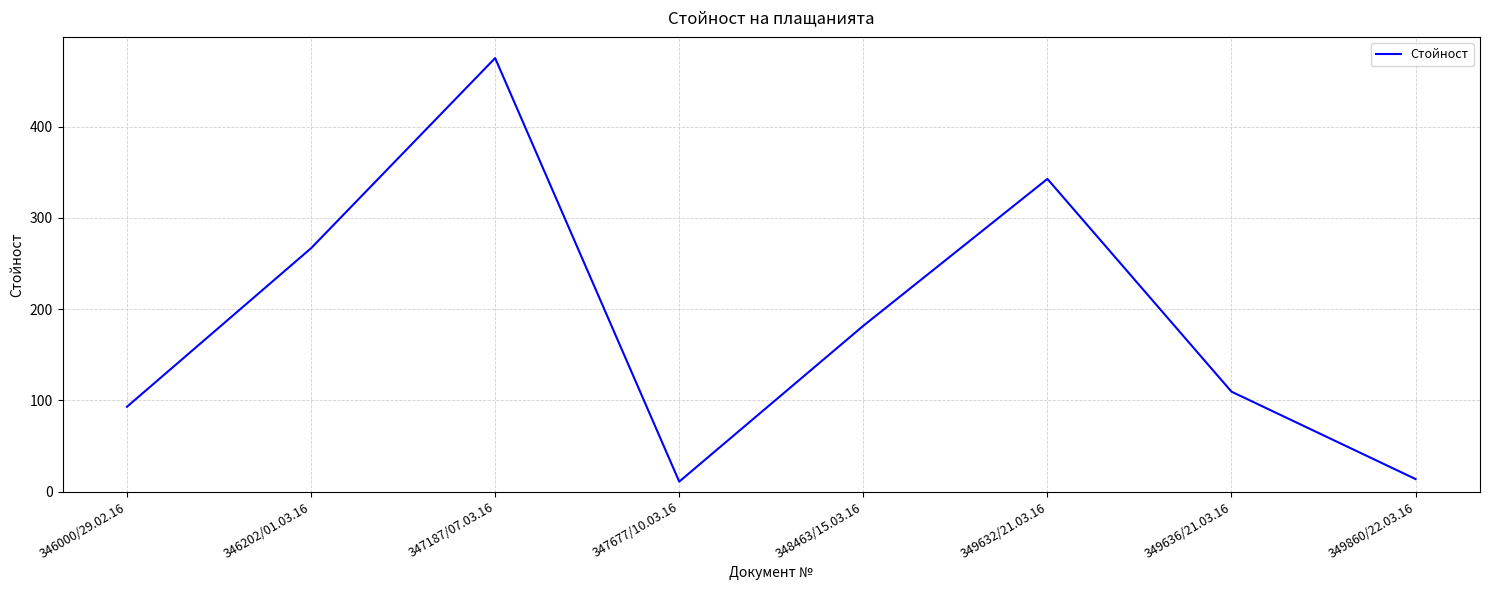

At which label is the value closest to 243?

346202/01.03.16